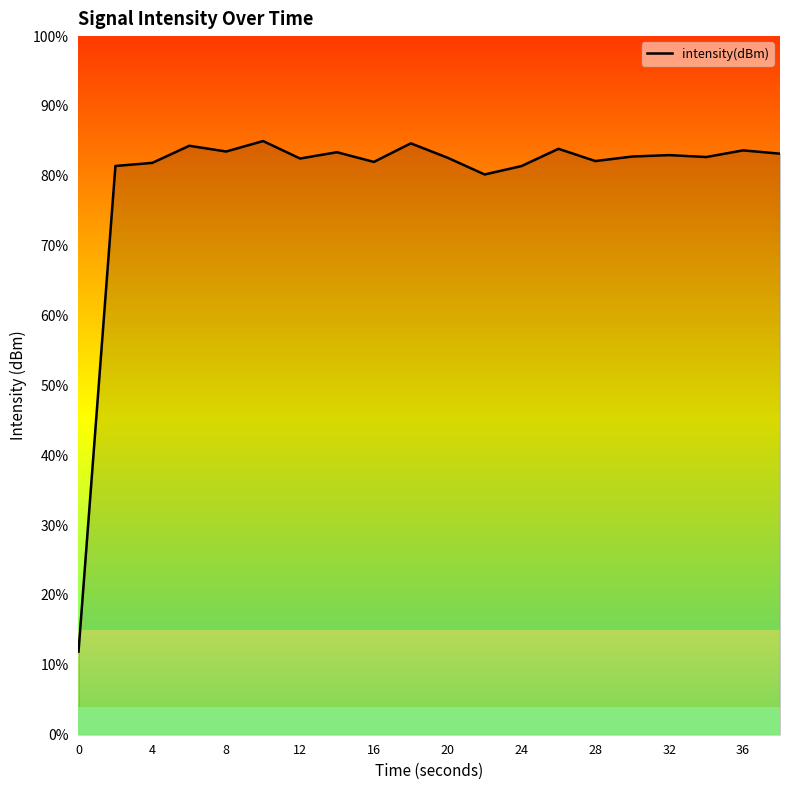

Does the chart display data point markers on the line(s)?

No